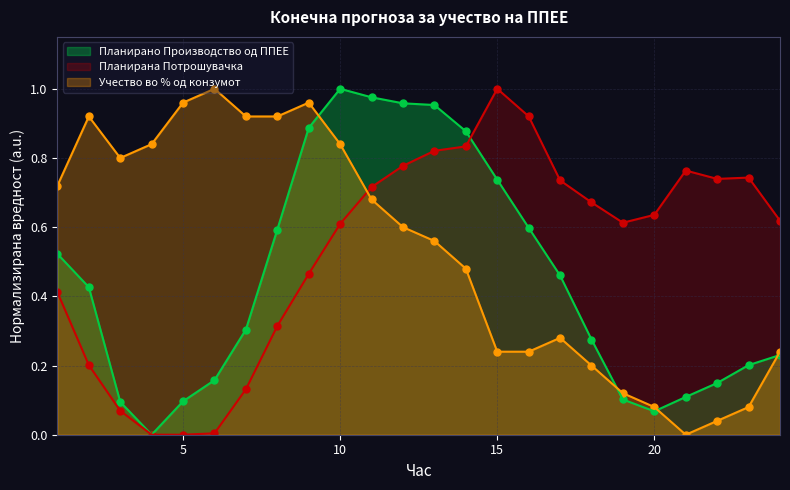

At which label does Планирана Потрошувачка reach its minimum?

5